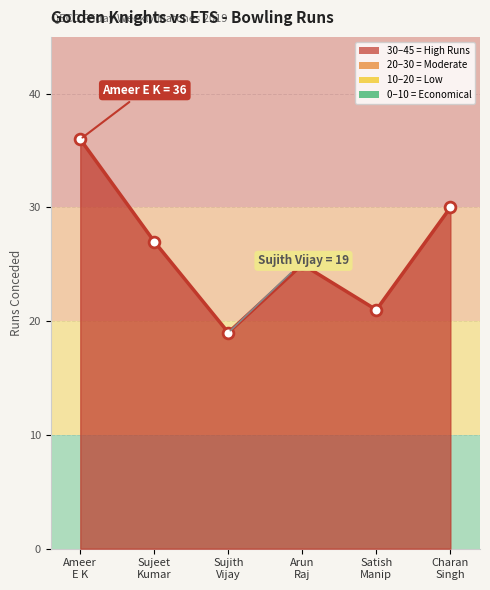

What is the difference between the maximum and minimum values?

17